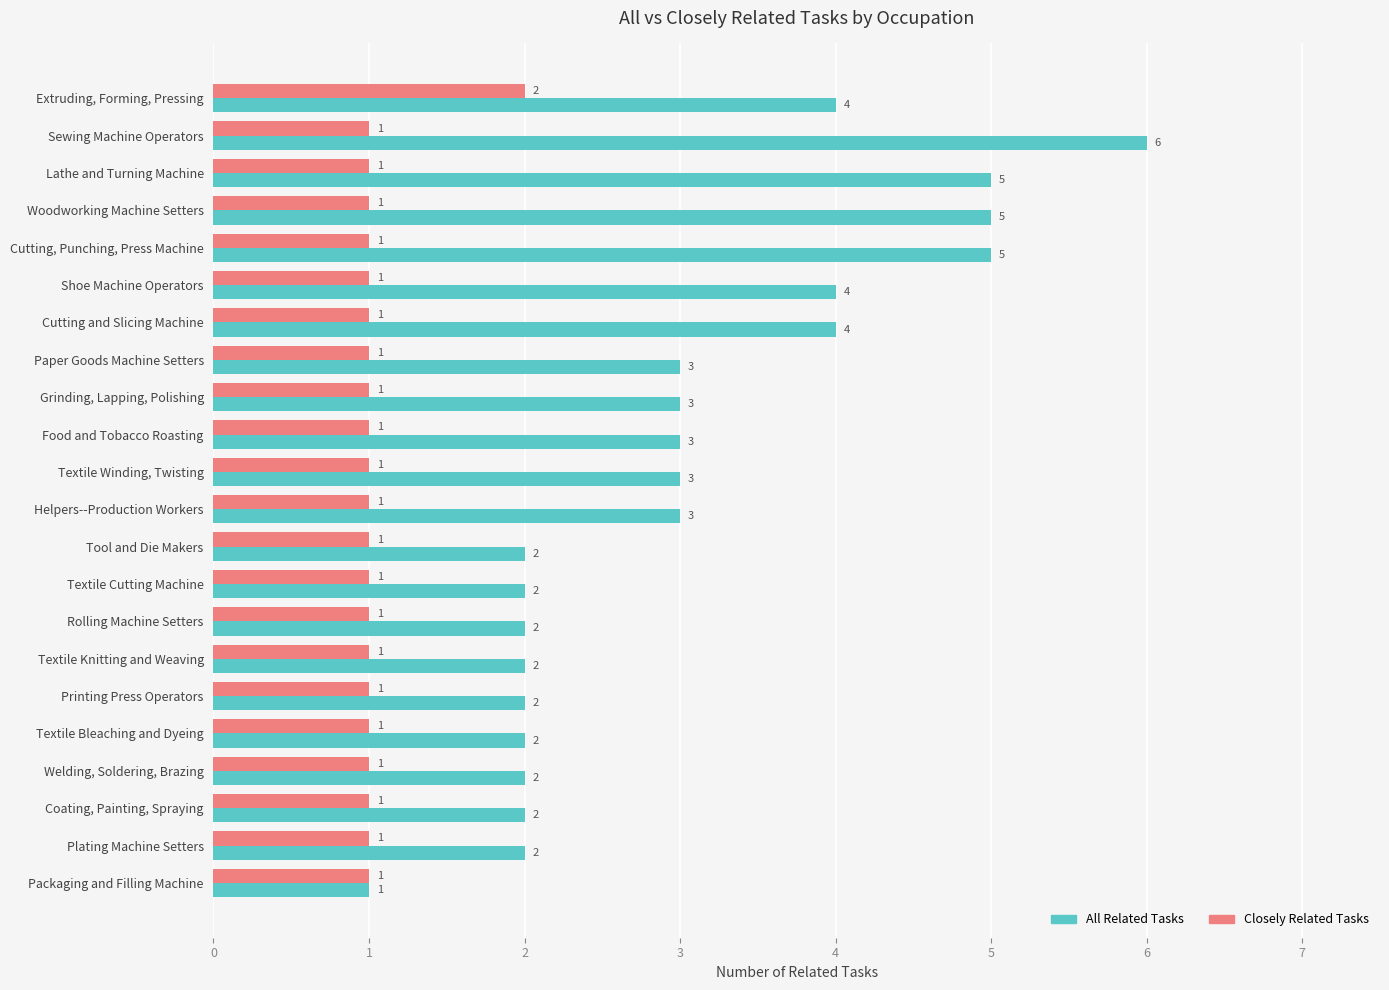

How many values in the Closely Related Tasks series exceed 1?

1